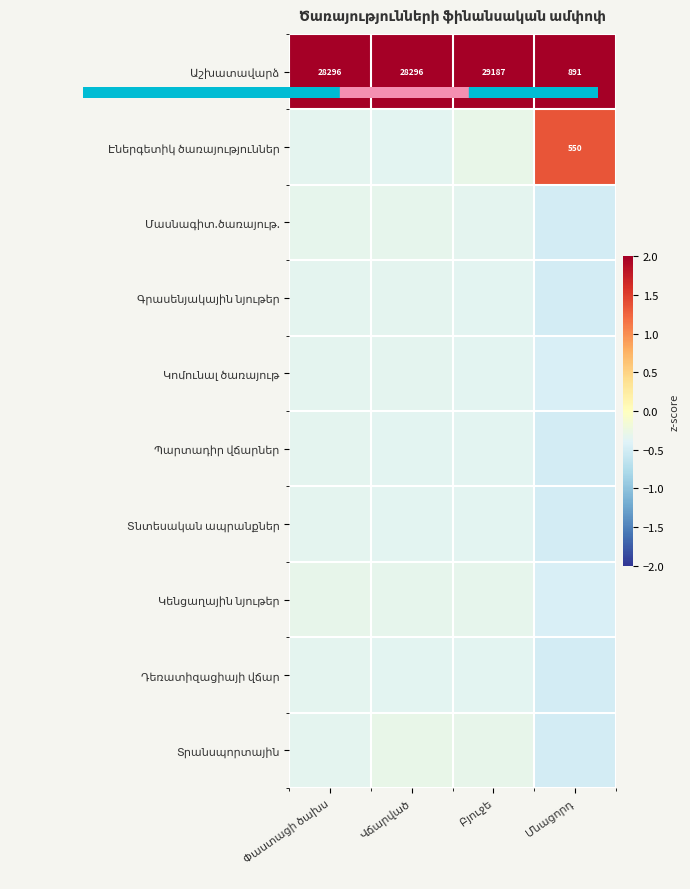

The Աշխատավարձ series shows 1.3 at Փաստացի ծախս. True or false?

False